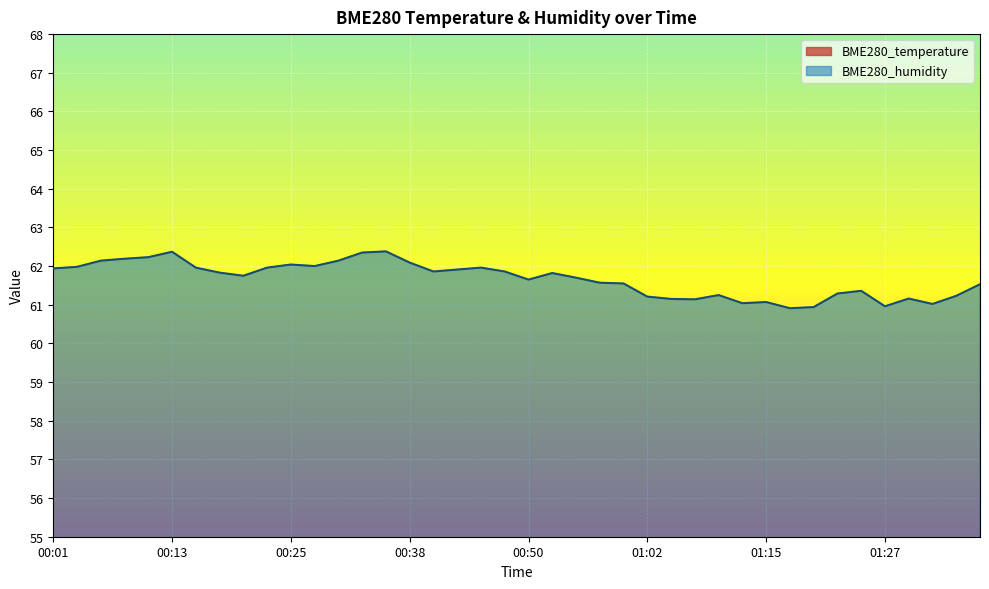

True or false: BME280_humidity and BME280_temperature cross at least once.

False